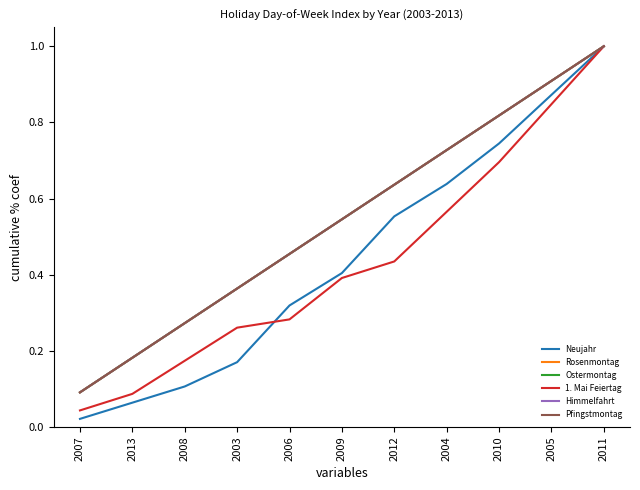

At which label is Himmelfahrt closest to 0?

2007